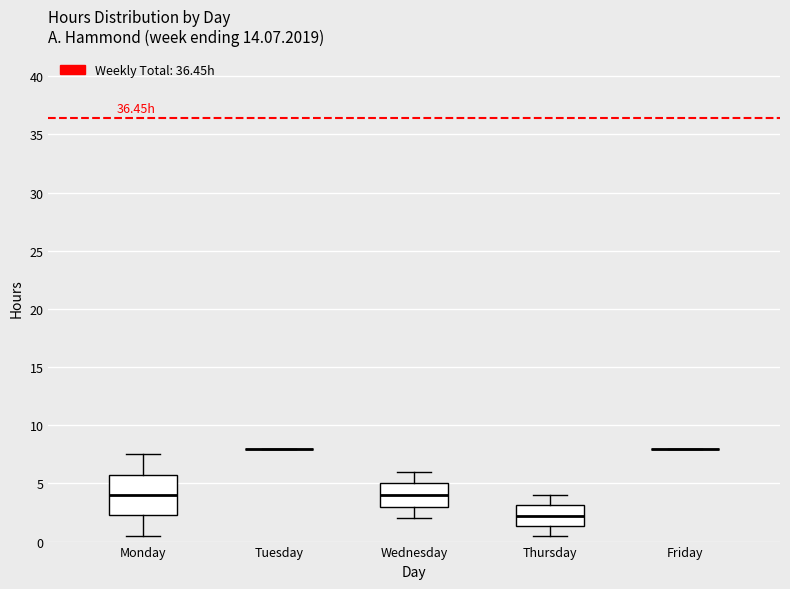

Reading left to right, read every box against the y-axis: the position of its median line, the range the box covers, and the ends of its whiskers. The values are not printed on the chart, so give them approximately, as read against the axis.

Monday: median 4.0, box 2.5 to 6.0, whiskers 0.5 to 7.5
Tuesday: box collapsed to a line at 8.0, whiskers 8.0 to 8.0
Wednesday: median 4.0, box 3.0 to 5.0, whiskers 2.0 to 6.0
Thursday: median 2.0, box 1.5 to 3.0, whiskers 0.5 to 4.0
Friday: box collapsed to a line at 8.0, whiskers 8.0 to 8.0